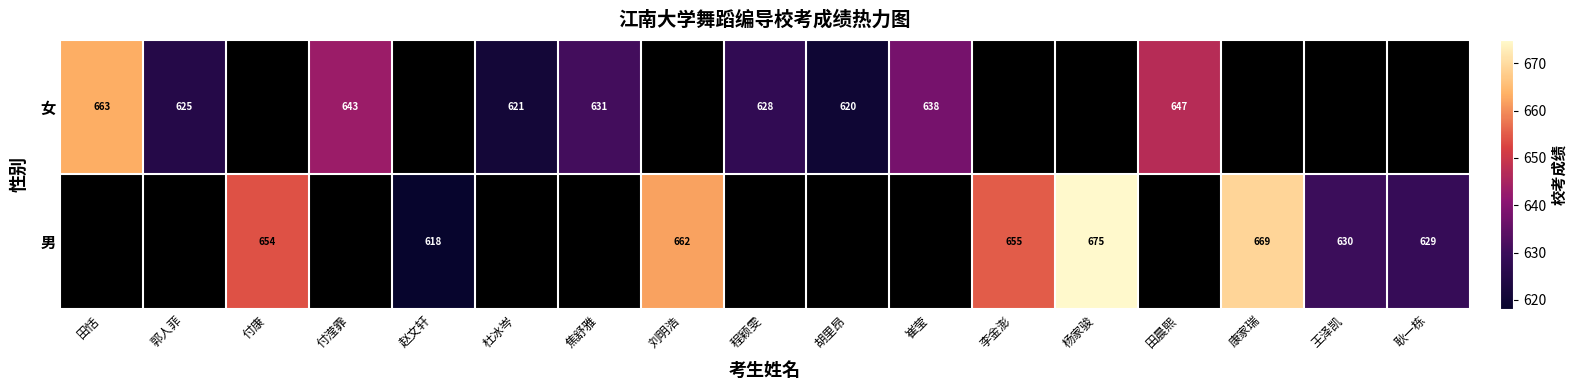

Count the number of categories in the chart.

17